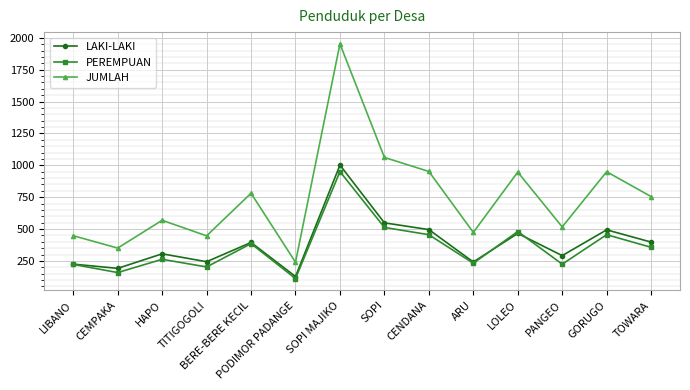

What is the total value across all series at SOPI?

2124